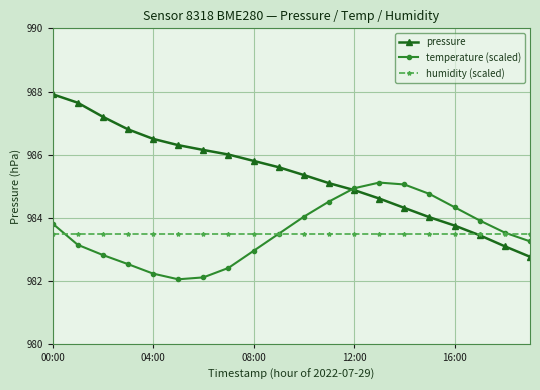

What is the value of the humidity (scaled) point at the 14th from the left?

983.5